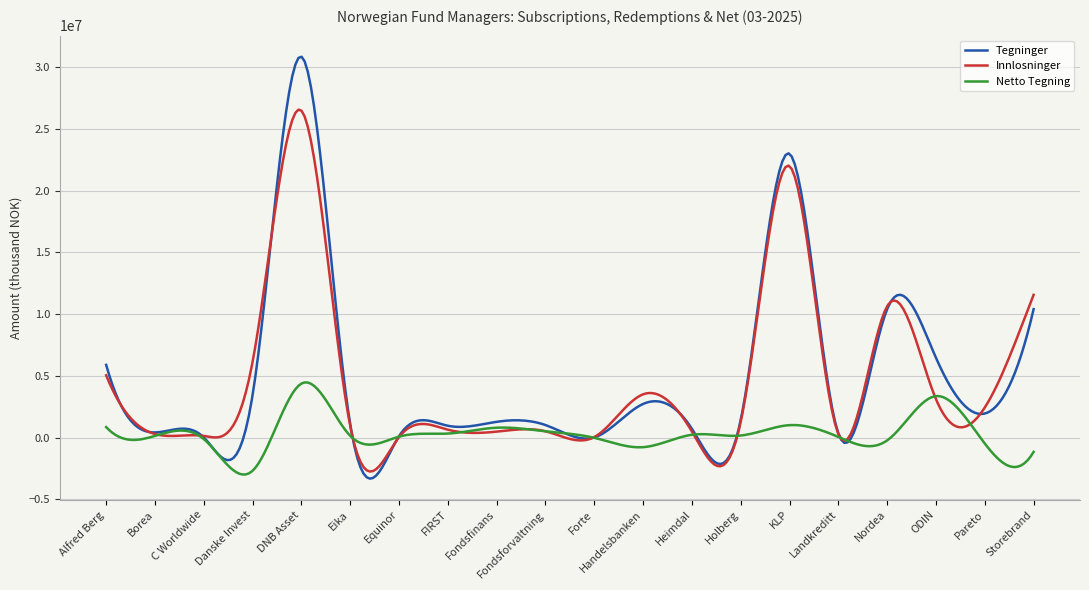

What is the minimum value shown in the chart?

-3331234.5